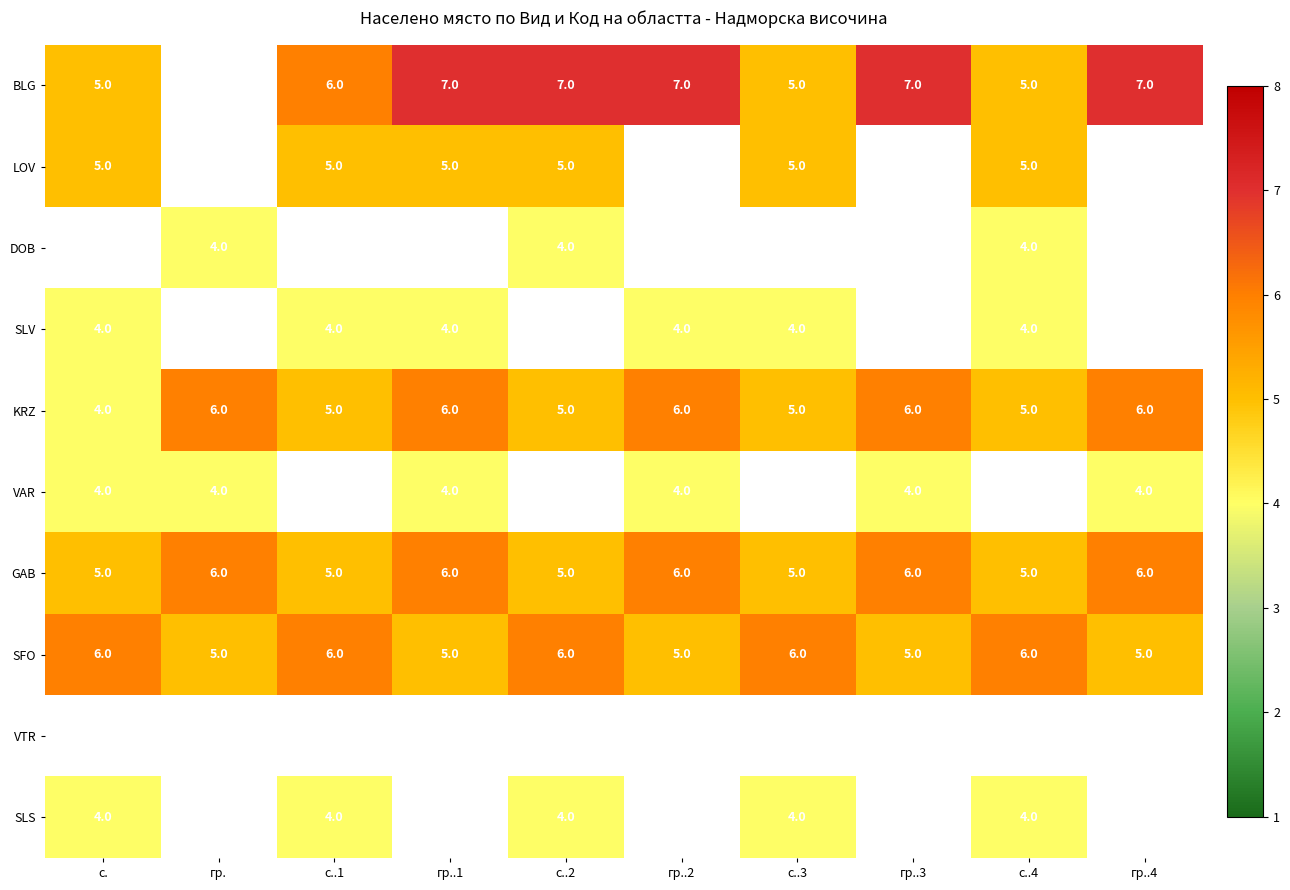

Is it true that GAB equals 2 at гр..1?

False